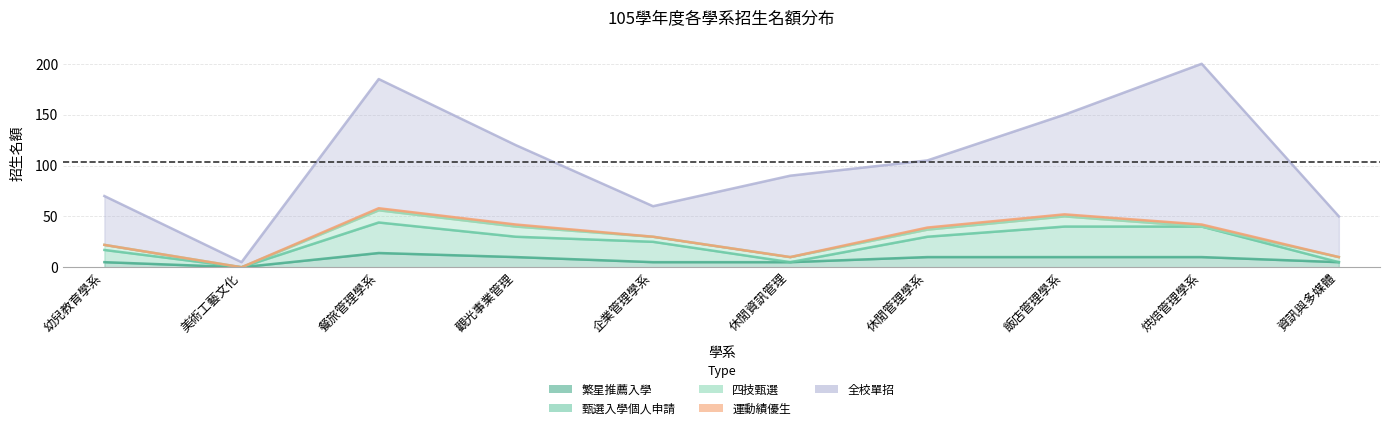

What is the average value of the 甄選入學個人申請 series?

16